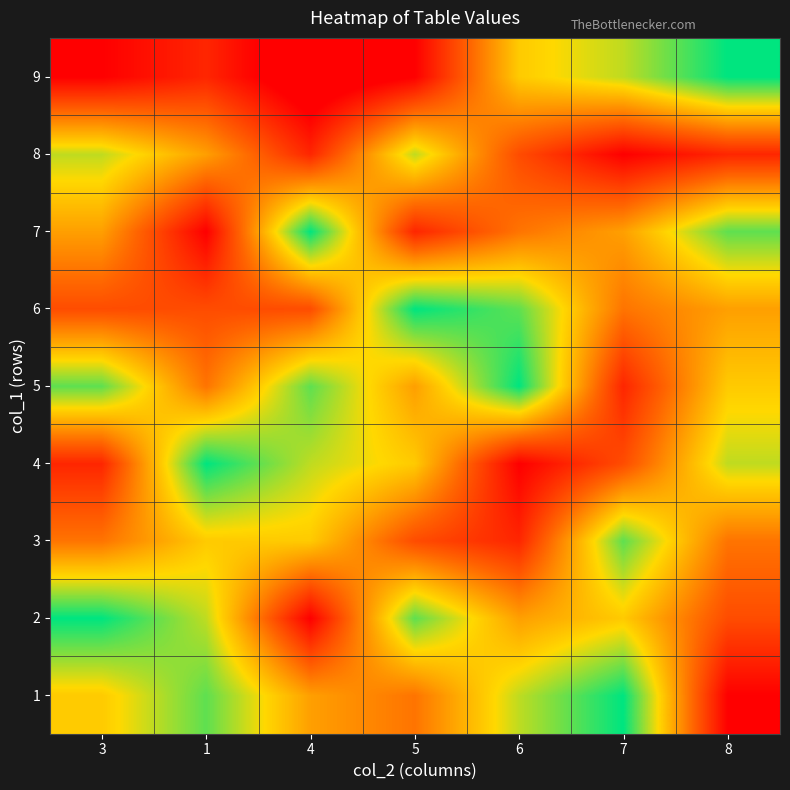

Which label corresponds to the smallest value in the chart?

4